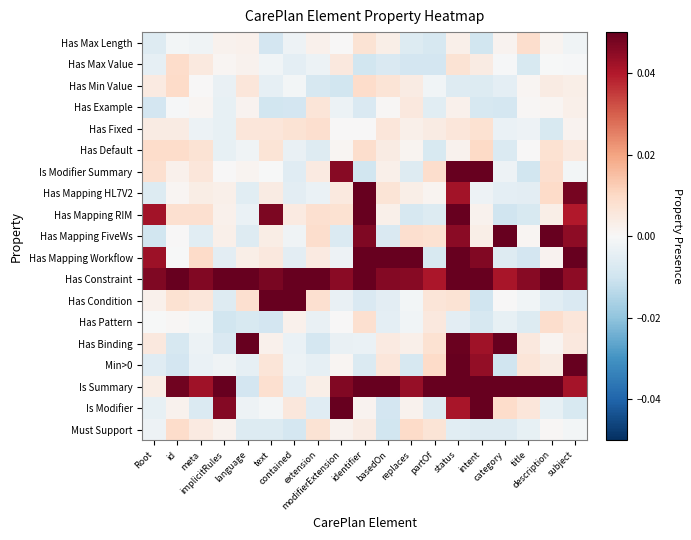

How many distinct data groups are displayed?

19